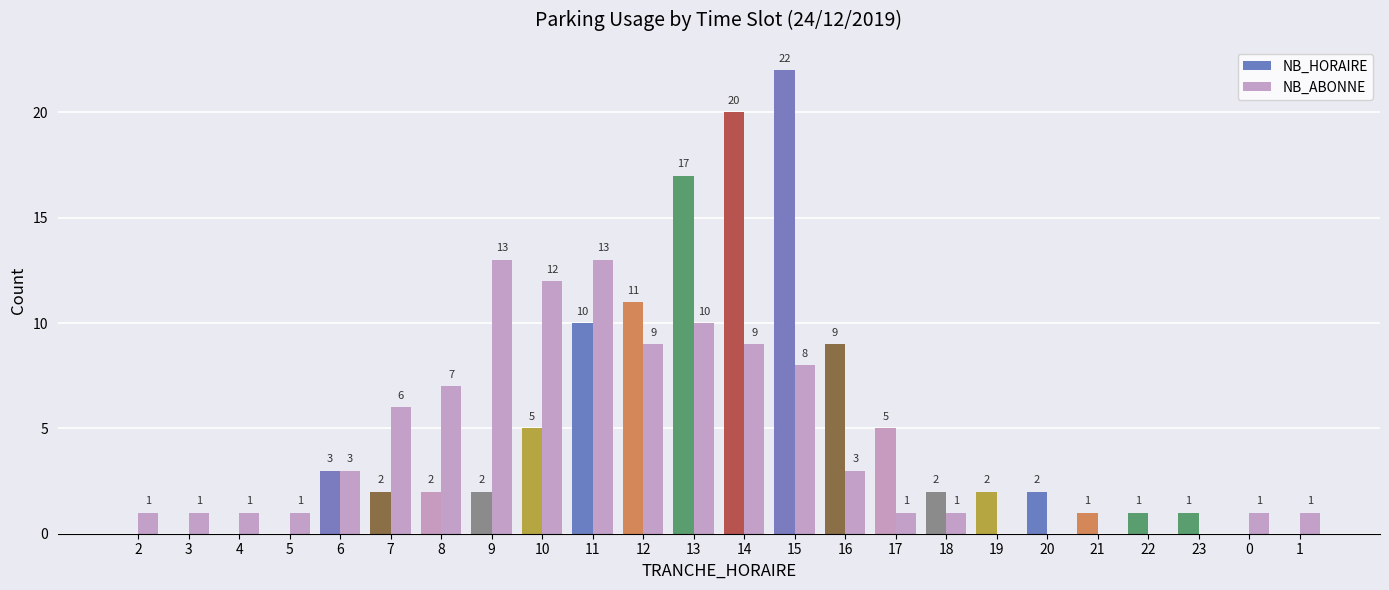

Where is NB_HORAIRE nearest to the value 11?

12